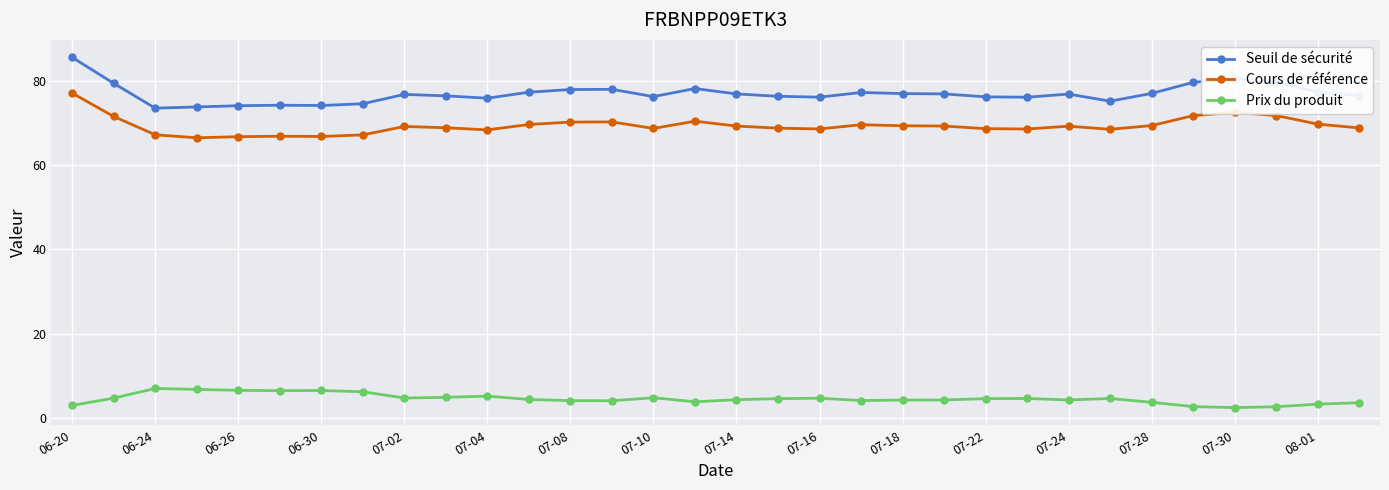

What is the value of the Seuil de sécurité point at the 28th from the left?

79.6